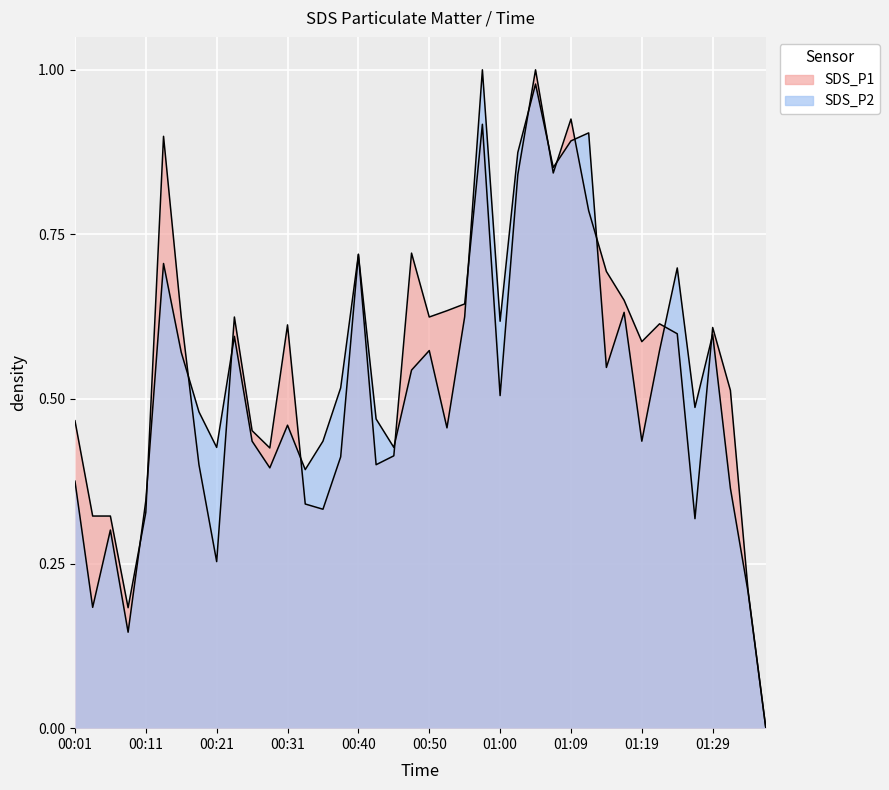

Which series changed the most between 01:02 and 01:24?

SDS_P1